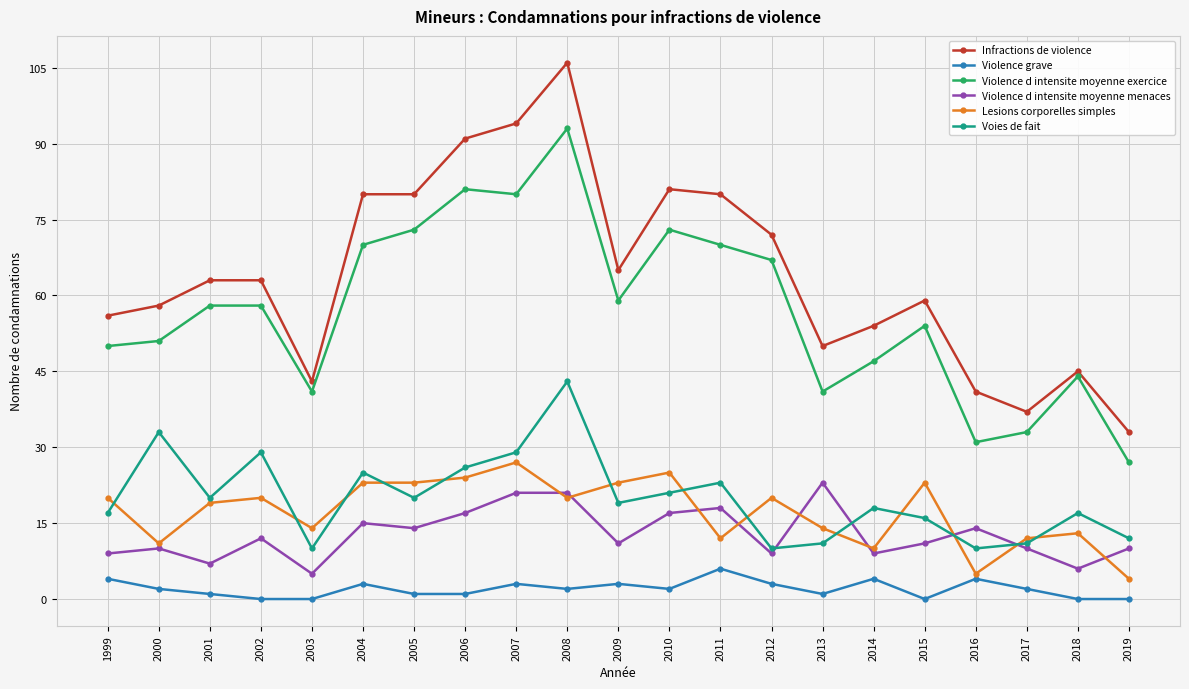

Reading right to left, list all the values displayed in this chart.

Infractions de violence: 2019=33	2018=45	2017=37	2016=41	2015=59	2014=54	2013=50	2012=72	2011=80	2010=81	2009=65	2008=106	2007=94	2006=91	2005=80	2004=80	2003=43	2002=63	2001=63	2000=58	1999=56
Violence grave: 2019=0	2018=0	2017=2	2016=4	2015=0	2014=4	2013=1	2012=3	2011=6	2010=2	2009=3	2008=2	2007=3	2006=1	2005=1	2004=3	2003=0	2002=0	2001=1	2000=2	1999=4
Violence d intensite moyenne exercice: 2019=27	2018=44	2017=33	2016=31	2015=54	2014=47	2013=41	2012=67	2011=70	2010=73	2009=59	2008=93	2007=80	2006=81	2005=73	2004=70	2003=41	2002=58	2001=58	2000=51	1999=50
Violence d intensite moyenne menaces: 2019=10	2018=6	2017=10	2016=14	2015=11	2014=9	2013=23	2012=9	2011=18	2010=17	2009=11	2008=21	2007=21	2006=17	2005=14	2004=15	2003=5	2002=12	2001=7	2000=10	1999=9
Lesions corporelles simples: 2019=4	2018=13	2017=12	2016=5	2015=23	2014=10	2013=14	2012=20	2011=12	2010=25	2009=23	2008=20	2007=27	2006=24	2005=23	2004=23	2003=14	2002=20	2001=19	2000=11	1999=20
Voies de fait: 2019=12	2018=17	2017=11	2016=10	2015=16	2014=18	2013=11	2012=10	2011=23	2010=21	2009=19	2008=43	2007=29	2006=26	2005=20	2004=25	2003=10	2002=29	2001=20	2000=33	1999=17